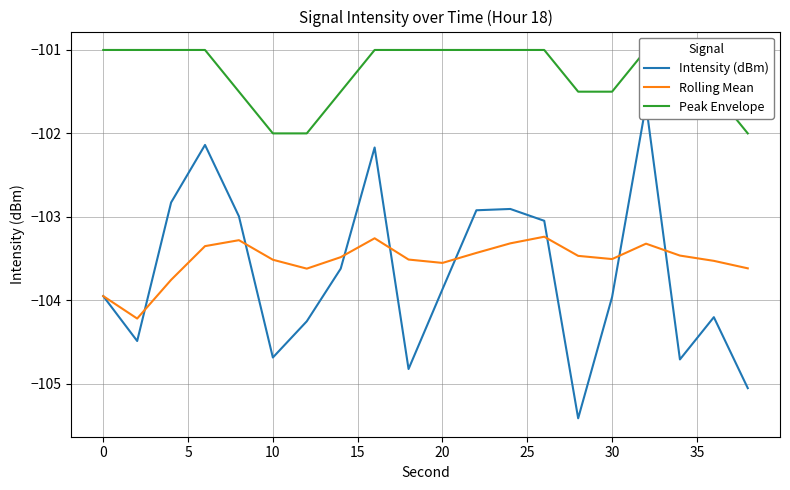

How many lines are shown in the chart?

3